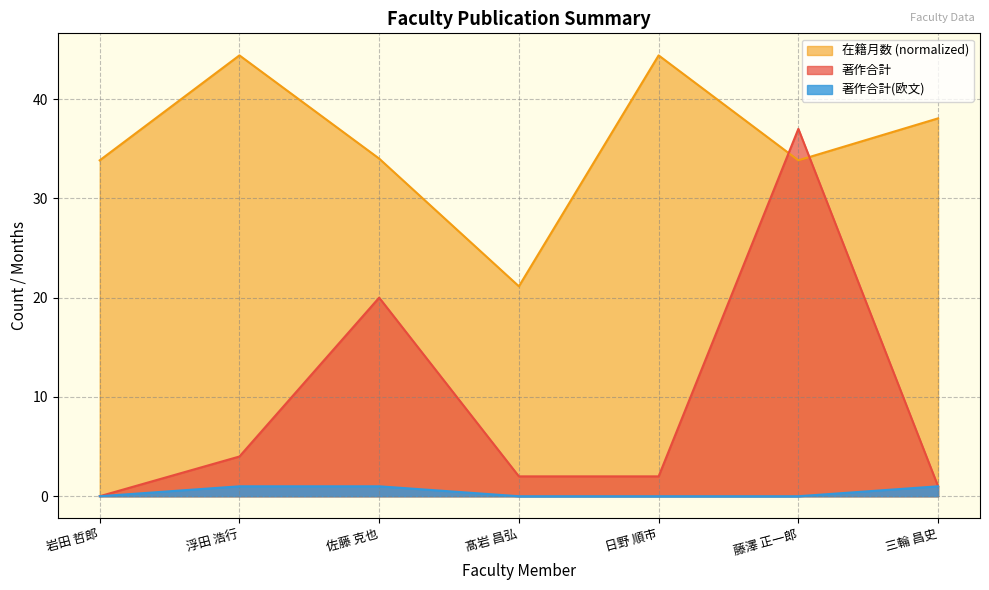

Is it true that 著作合計(欧文) equals -0.6 at 日野 順市?

False